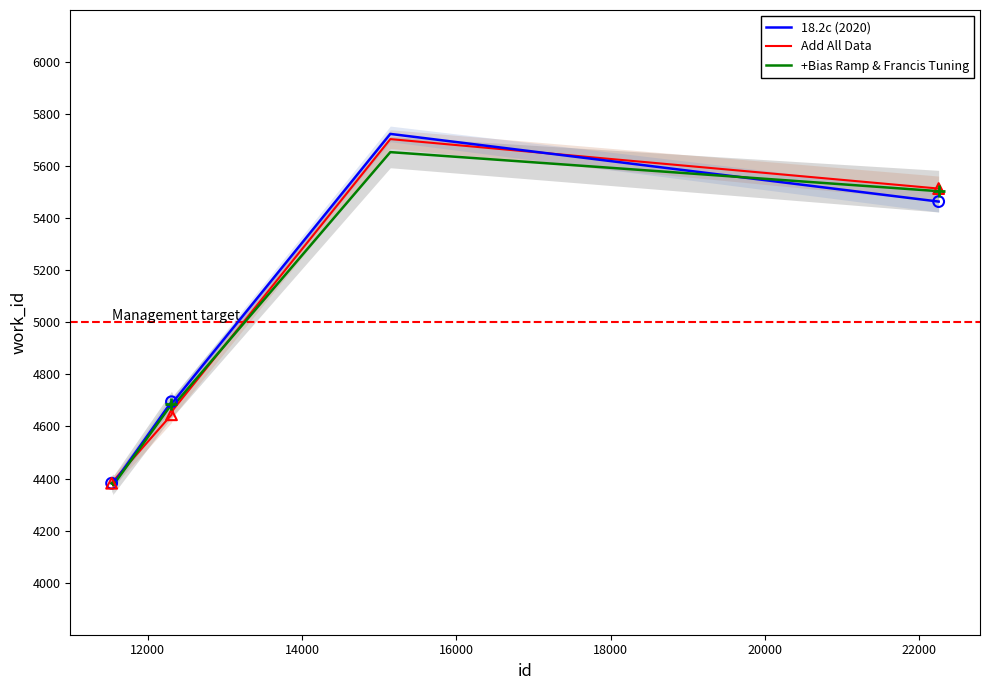

What are all the series names shown in the legend?

18.2c (2020), Add All Data, +Bias Ramp & Francis Tuning